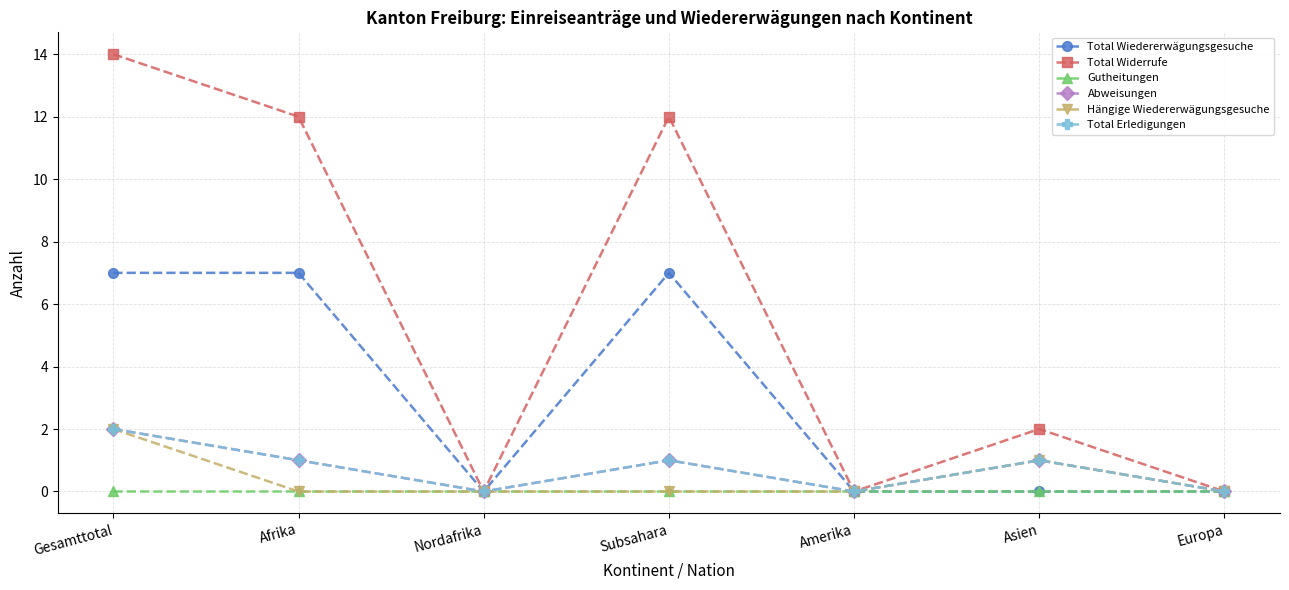

Does the chart have visible grid lines?

Yes